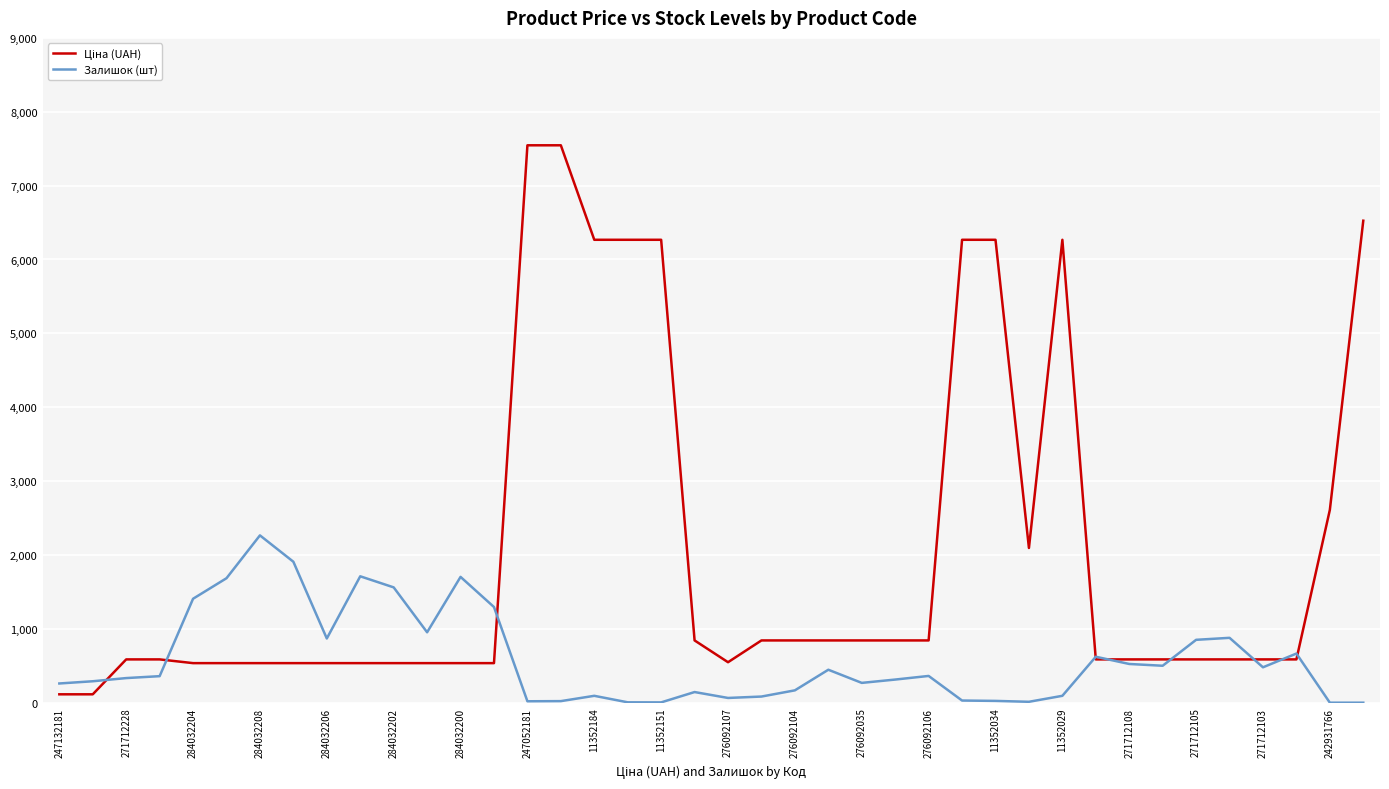

How many lines are shown in the chart?

2